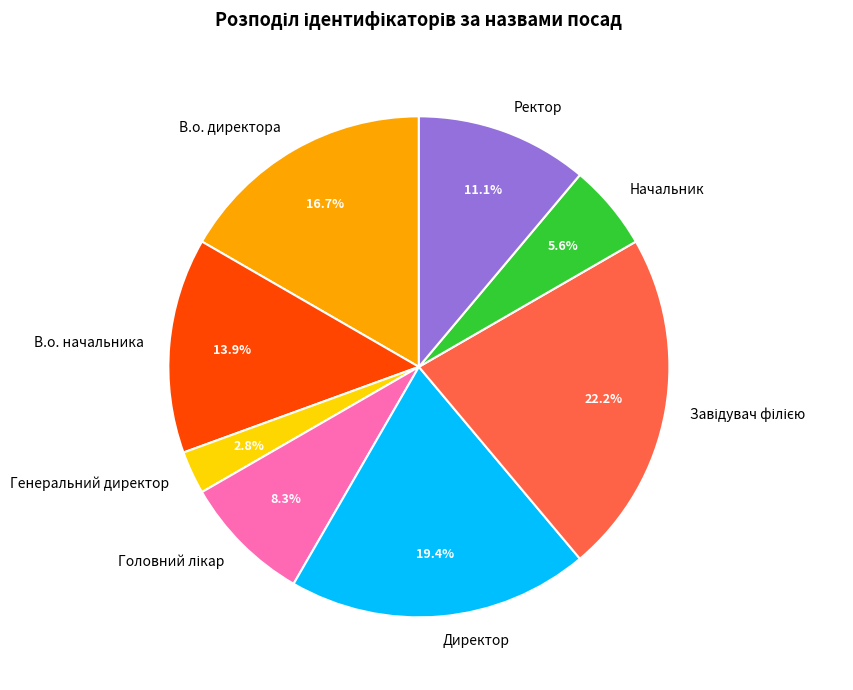

Which category has the smallest portion of the pie?

Генеральний директор